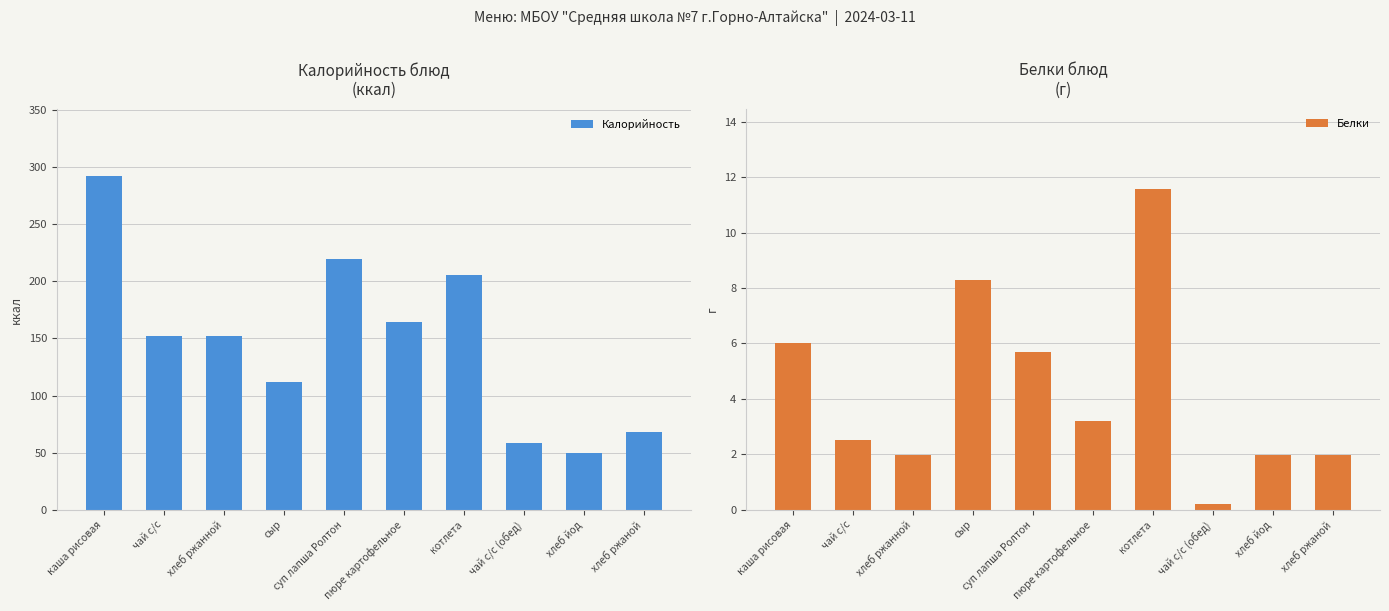

What is the difference between the second highest and minimum values in the Калорийность series?

170.4